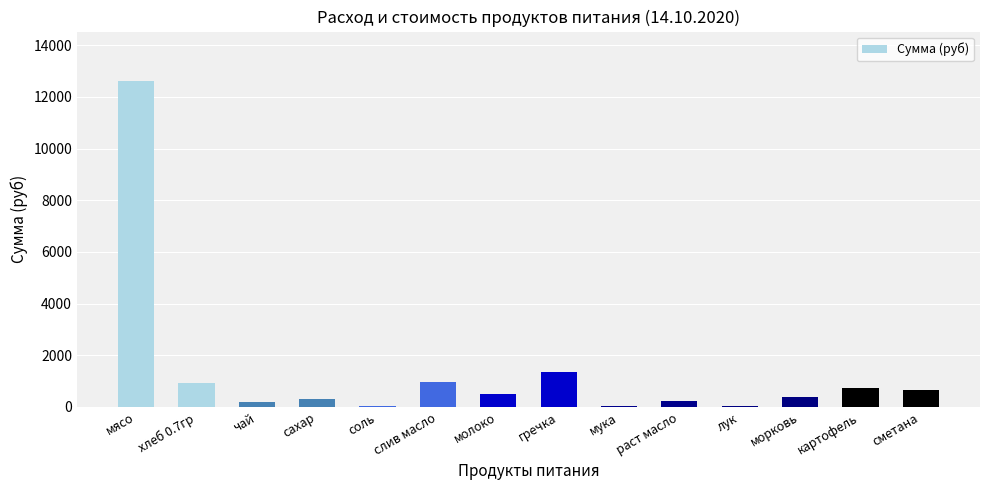

What is the greatest value displayed?

12635.0